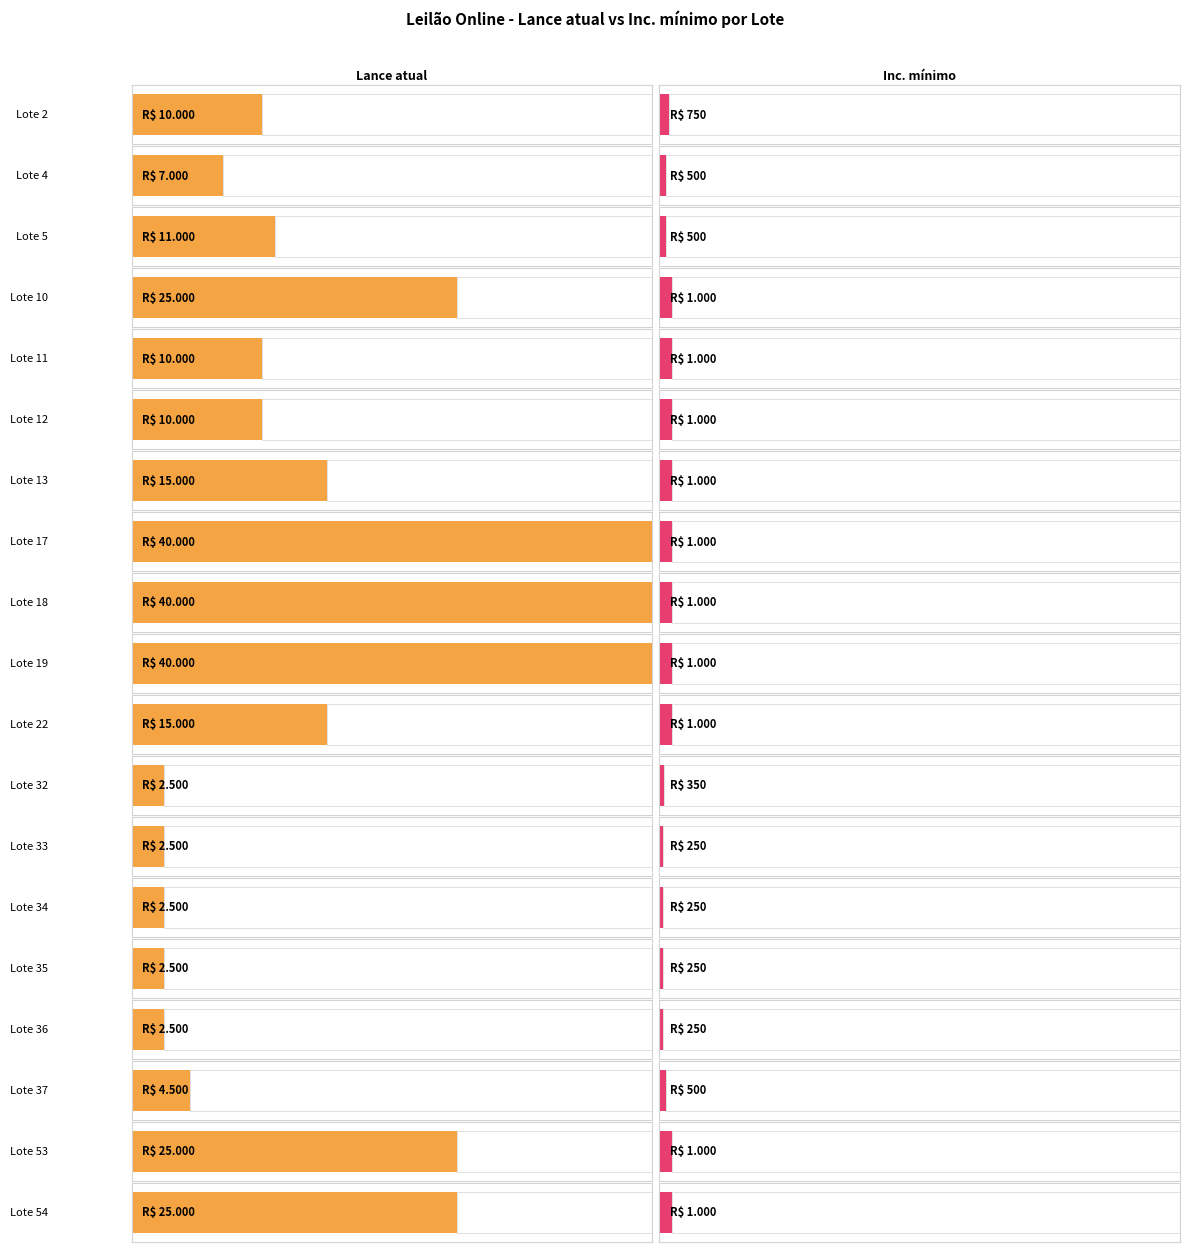

Between Lote 34 and Lote 54, which series saw the biggest shift?

Lance atual